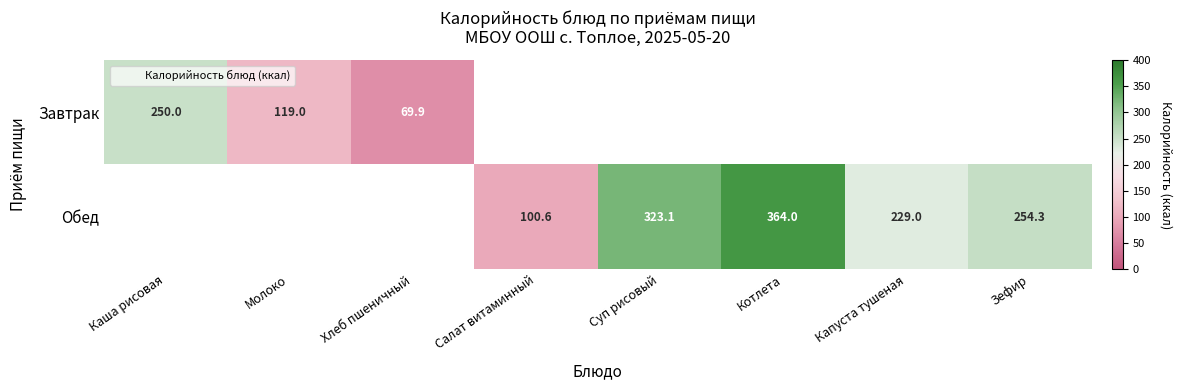

Is the value of Обед at Молоко greater than the value of Завтрак at Котлета?

No